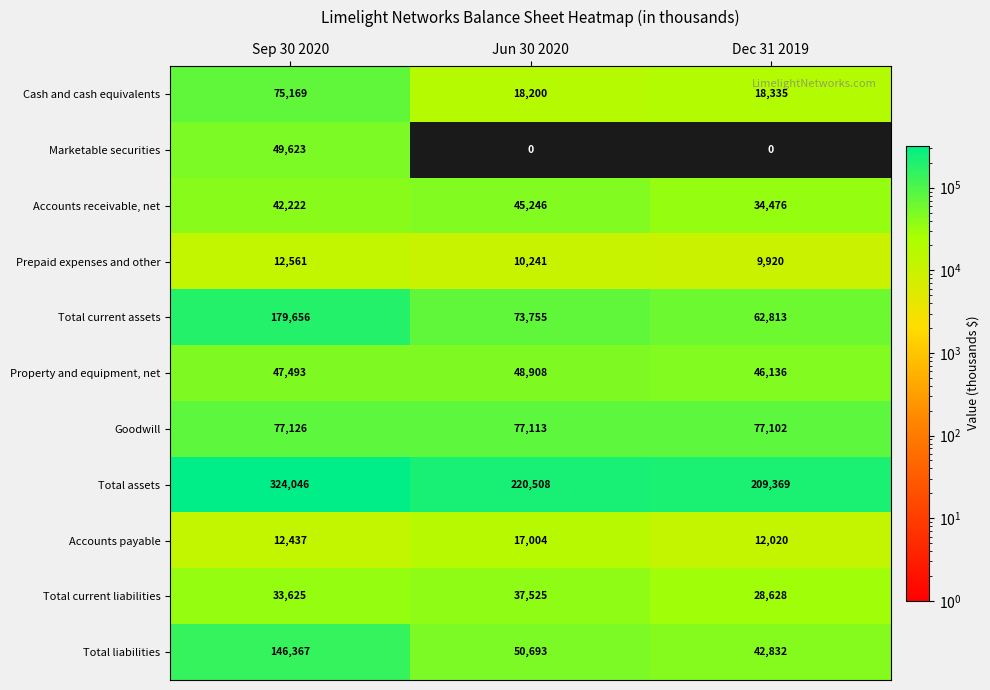

Count the Accounts receivable, net values in the range 34476 to 45246.

3